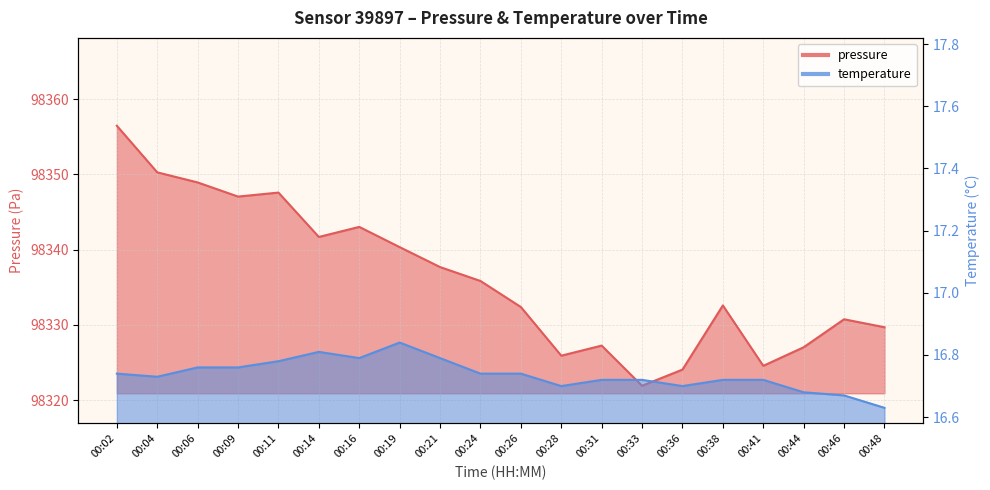

Reading left to right, what are all the values shown in this chart?

pressure: 98356.5	98350.3	98348.9	98347.1	98347.6	98341.7	98343.0	98340.3	98337.7	98335.8	98332.4	98325.9	98327.2	98321.9	98324.1	98332.6	98324.6	98327.0	98330.8	98329.7
temperature: 16.7	16.7	16.8	16.8	16.8	16.8	16.8	16.8	16.8	16.7	16.7	16.7	16.7	16.7	16.7	16.7	16.7	16.7	16.7	16.6